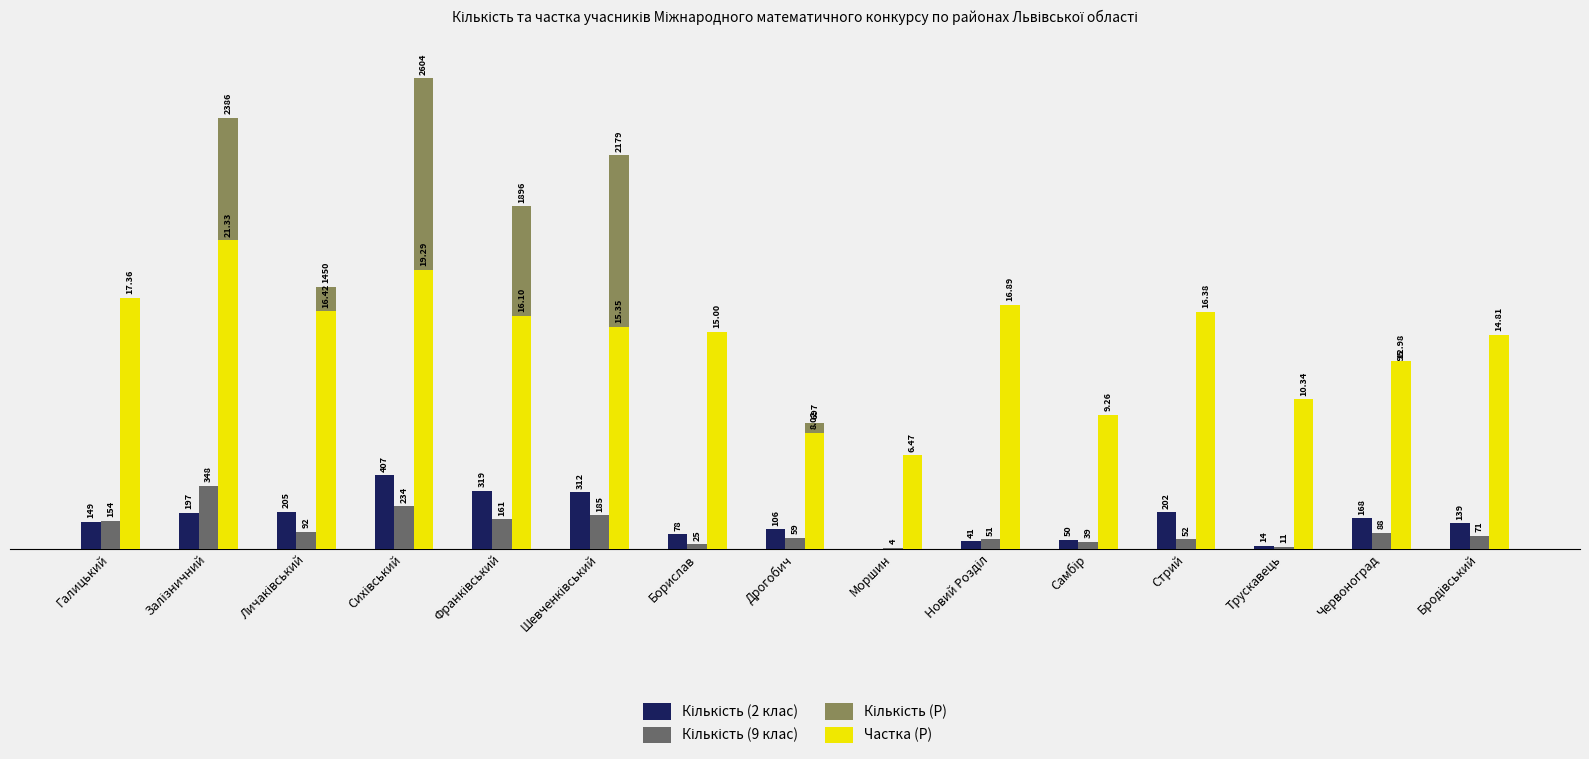

Which series has the largest total across all categories?

Частка (Р)